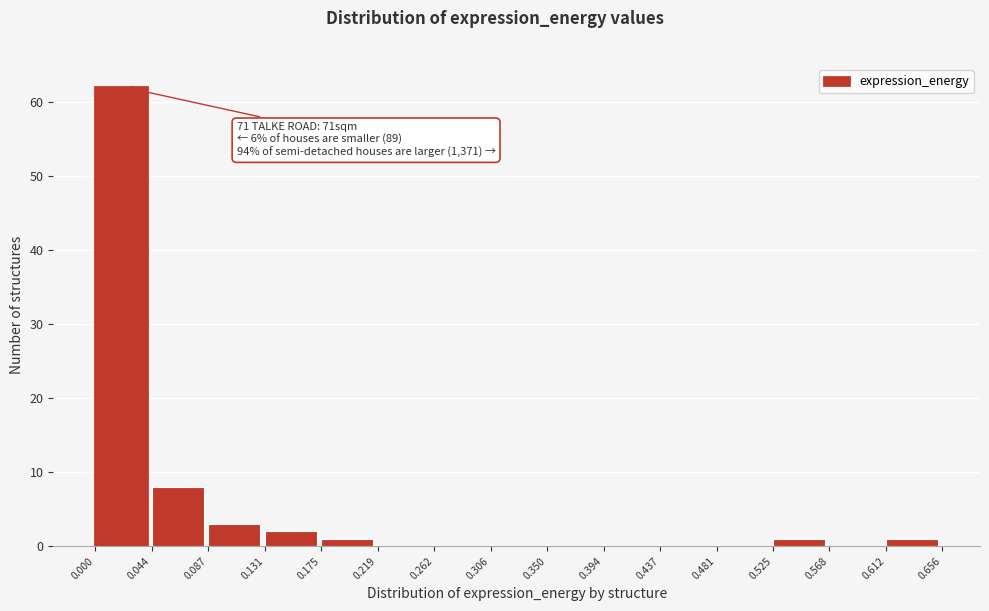

Over which range of the x-axis is the bar tallest?

0.000 to 0.044